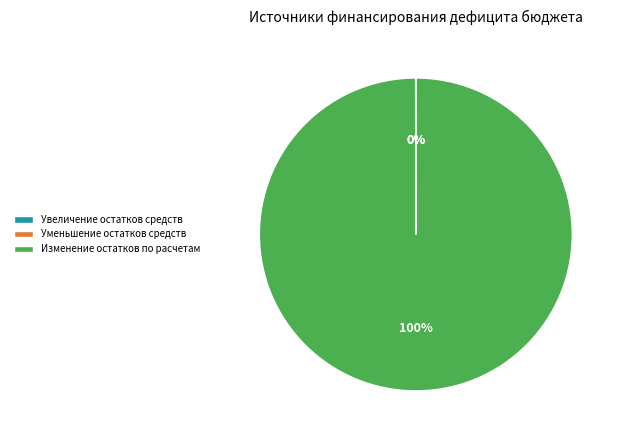

Which category accounts for the majority?

Изменение остатков по расчетам